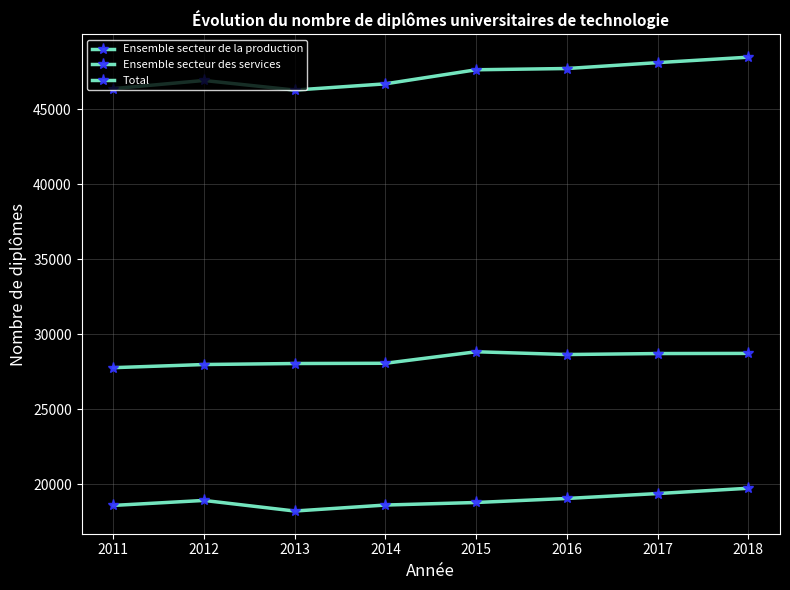

The value of Ensemble secteur de la production at 2017 is 19382. True or false?

True